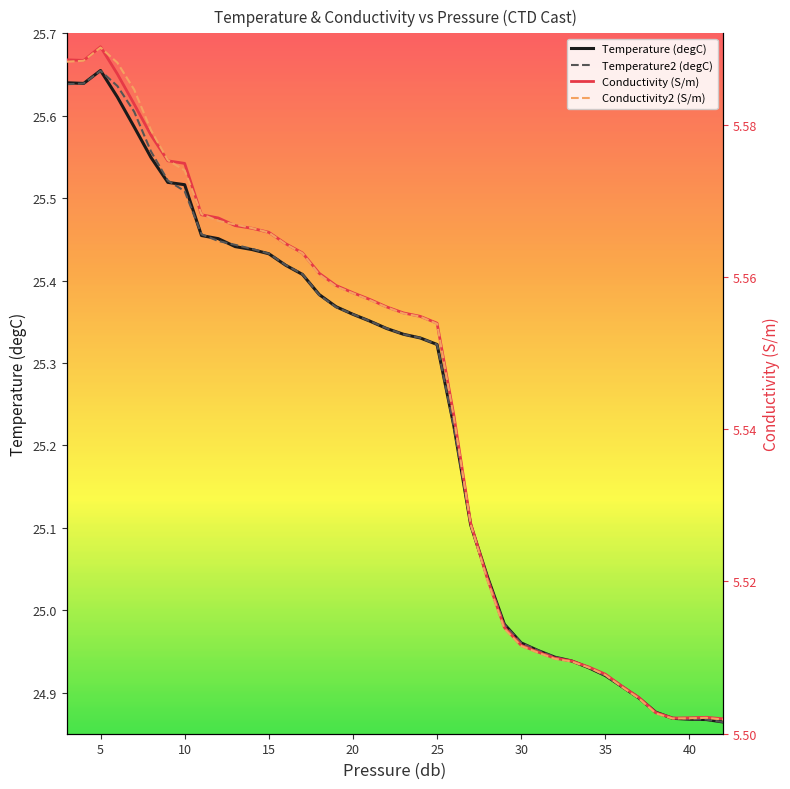

Is it true that Conductivity2 (S/m) equals 5.5 at 31?

True